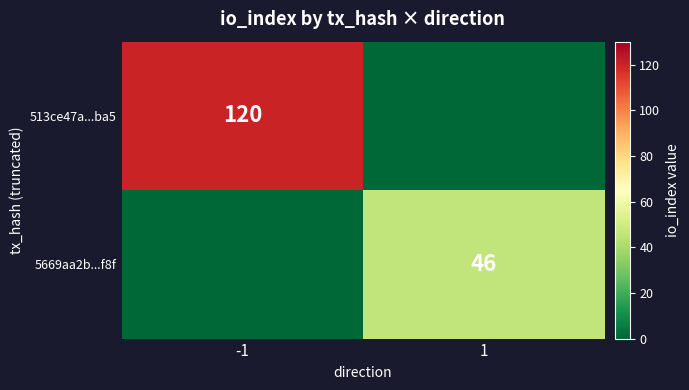

True or false: 5669aa2b...f8f has a value of 83 at 1.

False